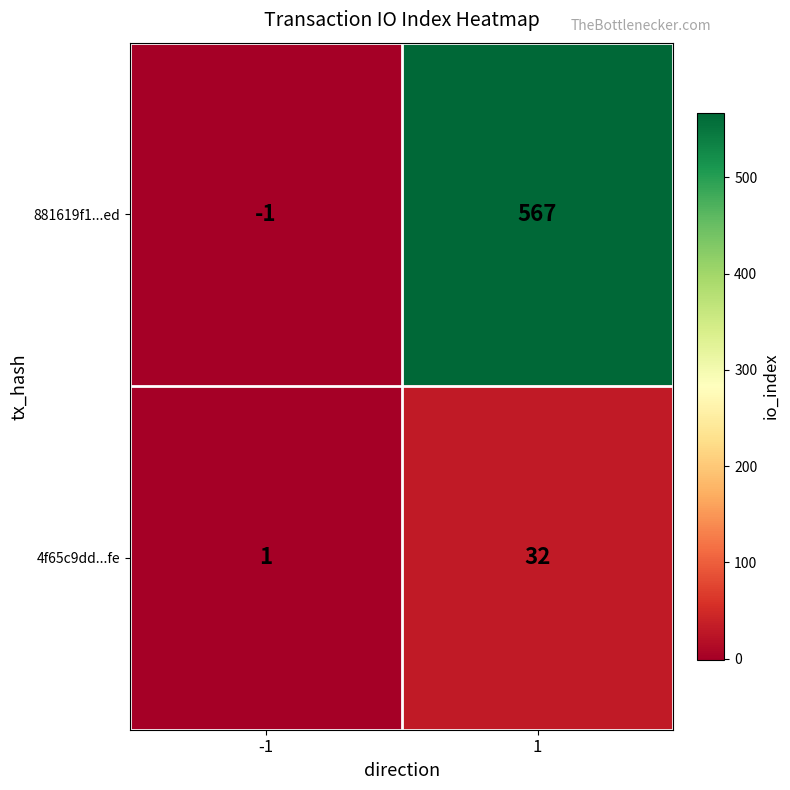

What is the greatest value displayed?

567